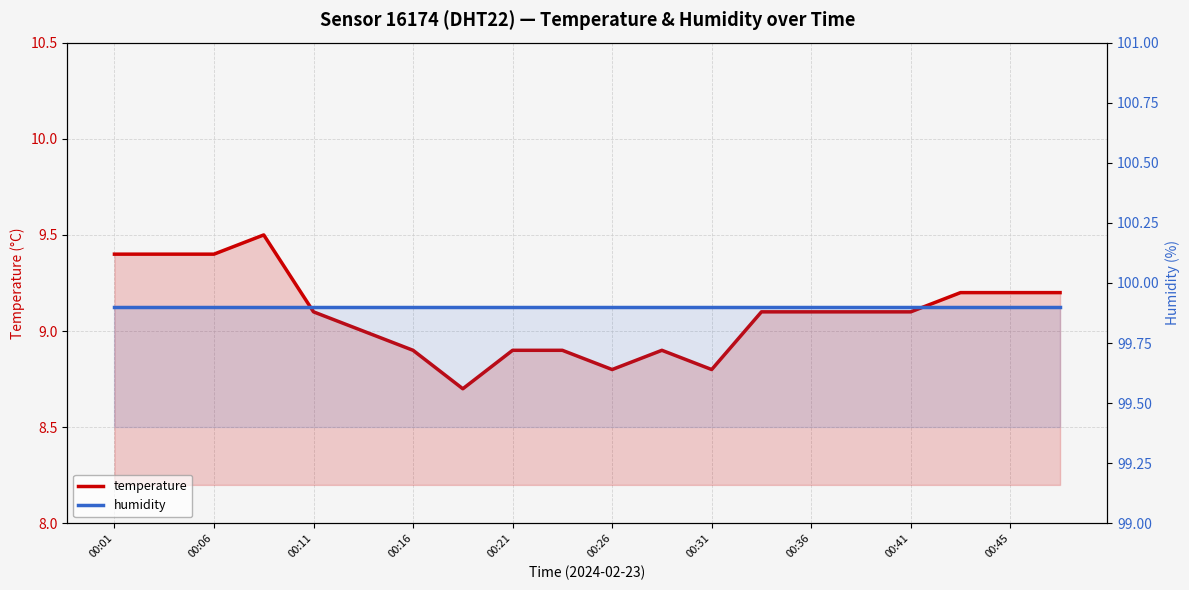

How many temperature values are between 8 and 9?

8